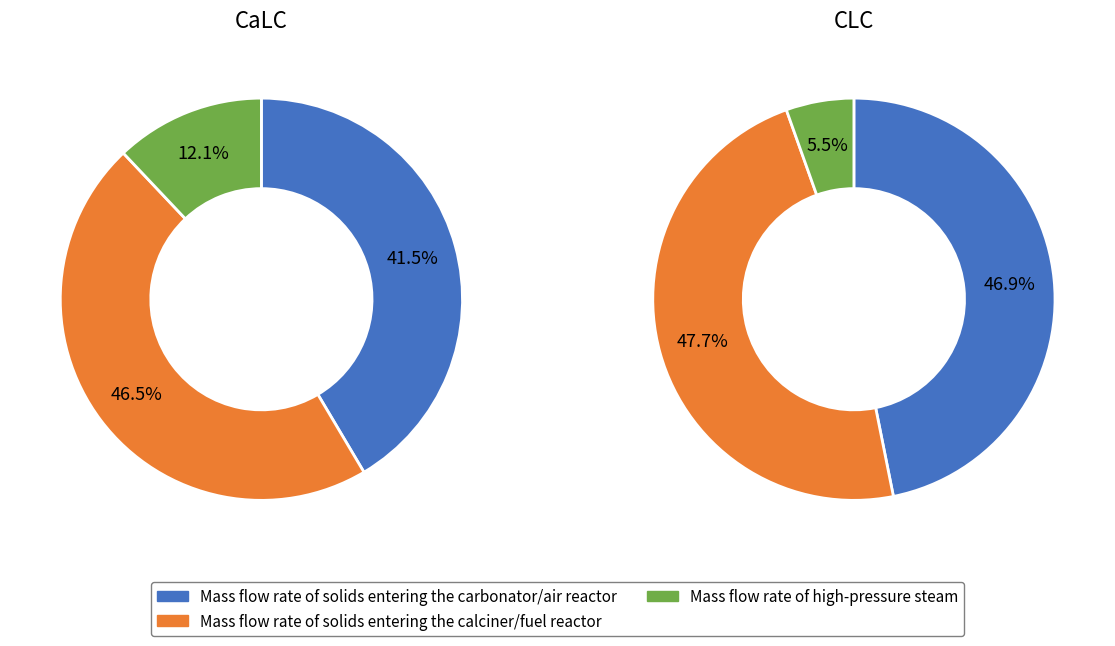

Is it true that Mass flow rate of high-pressure steam is 20% of the pie?

False